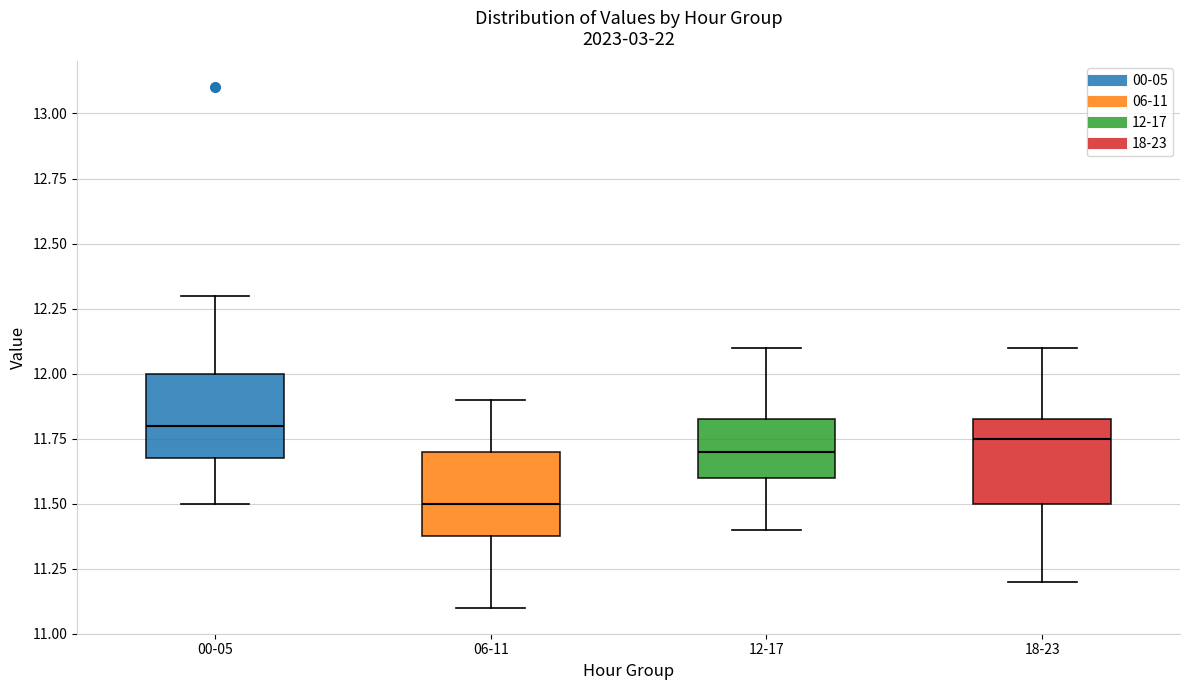

Where does the lower whisker of the box for 18-23 end on the y-axis? The values are not printed on the chart, so give them approximately, as read against the axis.

11.20